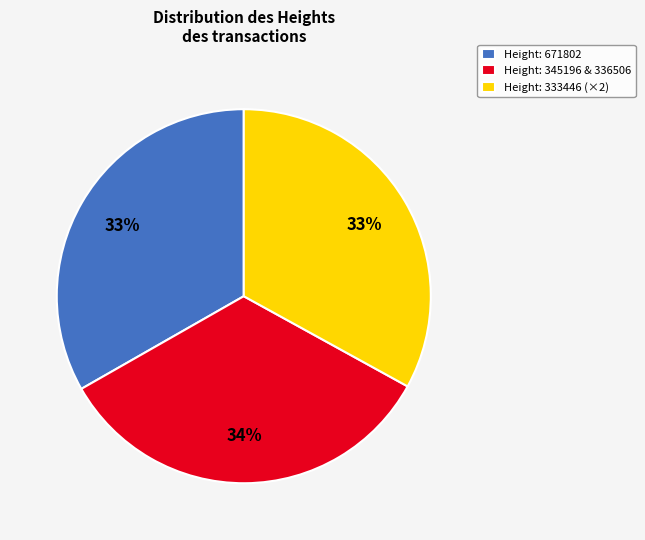

Do Height: 345196 & 336506 and Height: 671802 together represent more than half of the pie?

Yes